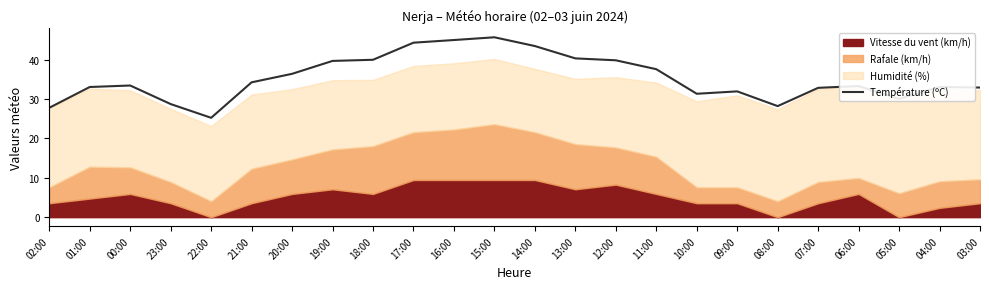

What is the label of the 17th point from the left?

10:00